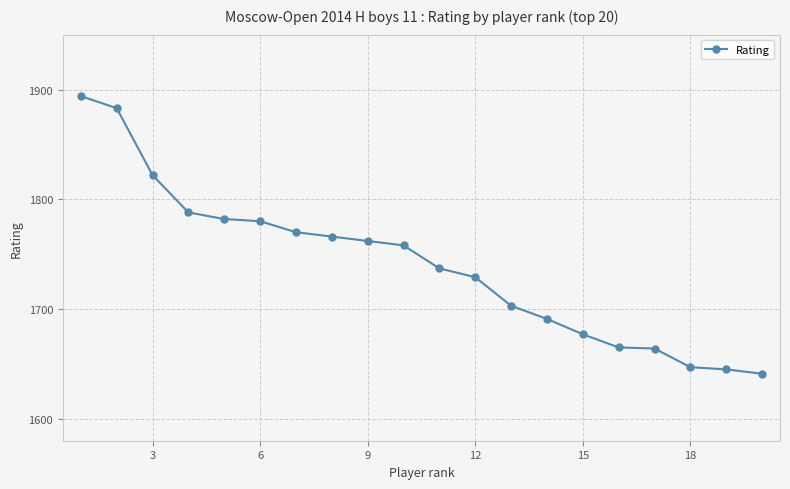

What is the difference between the maximum and minimum values?

253